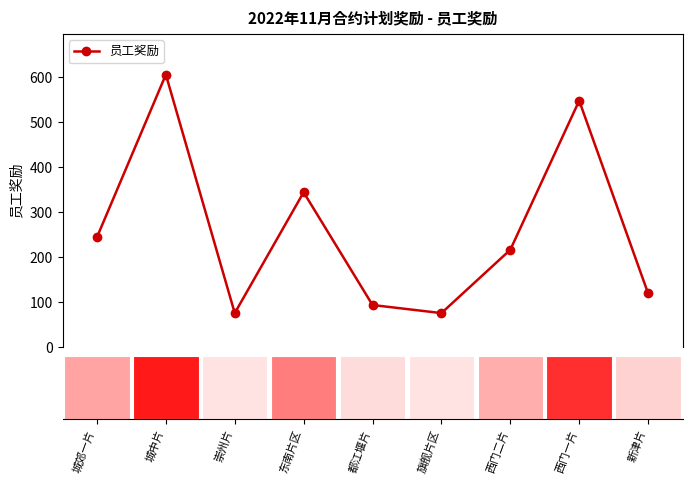

Reading left to right, transcribe all the data shown in this chart.

244	606	75	344	93	75	216	548	119